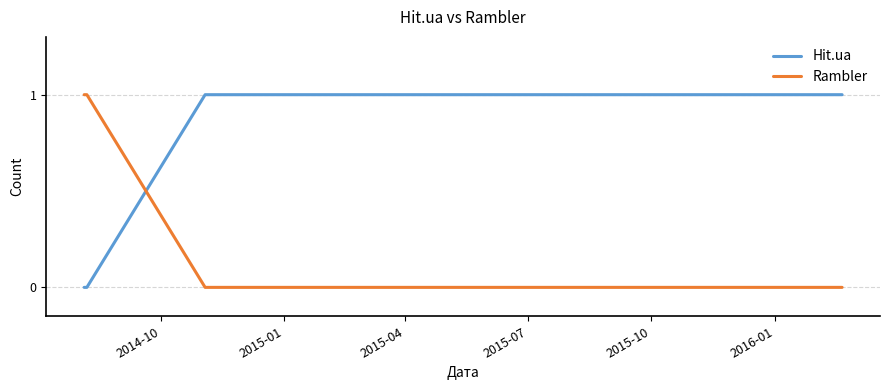

Is the value of Hit.ua at 8 greater than the value of Rambler at 15?

Yes